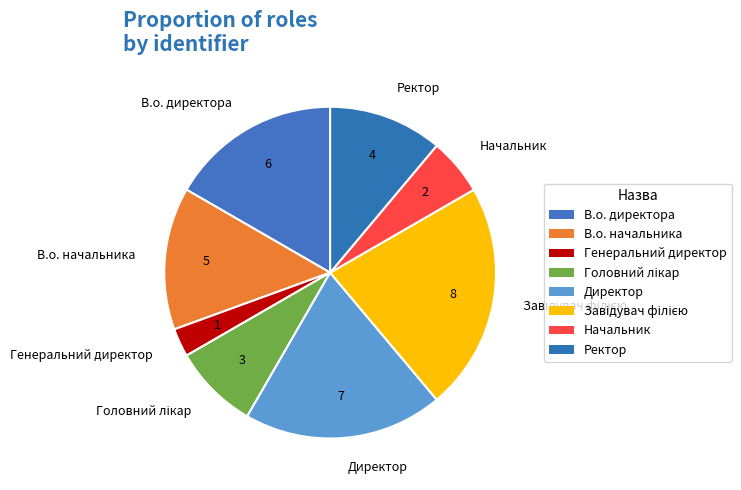

Which category has the smallest portion of the pie?

Генеральний директор